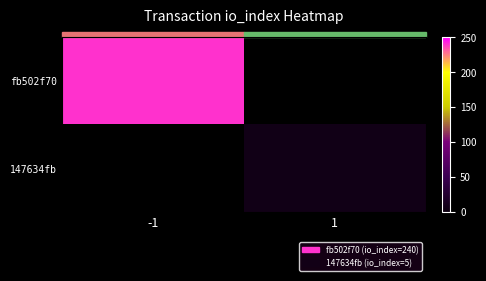

Which label corresponds to the largest value in the chart?

-1